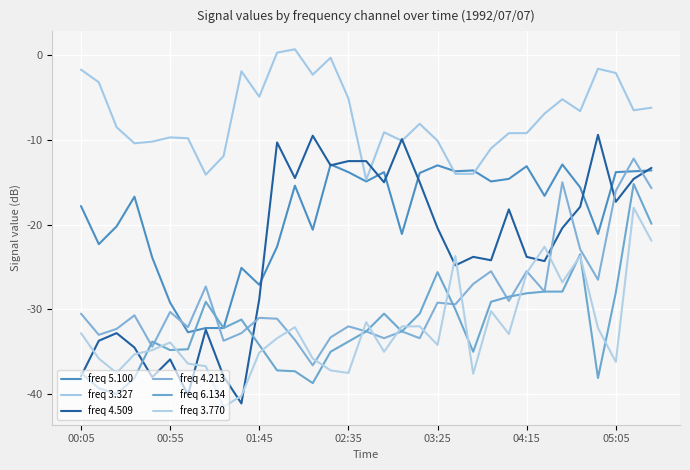

Rank the series by their maximum value, from lowest to highest.

freq 3.770, freq 6.134, freq 5.100, freq 4.213, freq 4.509, freq 3.327